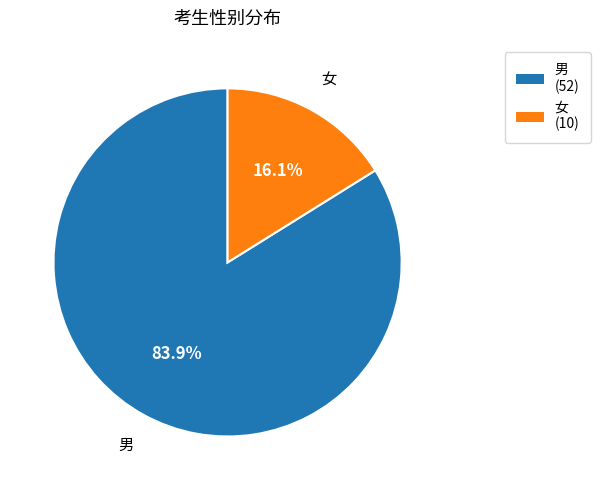

What is the ratio of the value at 男 to the value at 女?

5.2